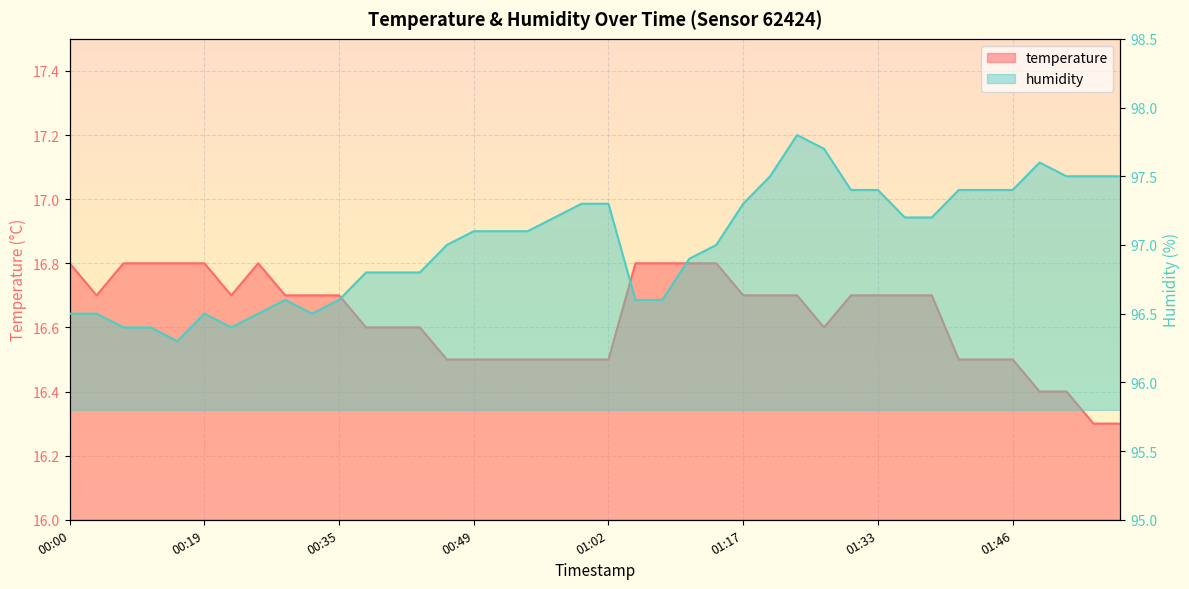

What is the difference between the highest and lowest values at 00:22?

79.7